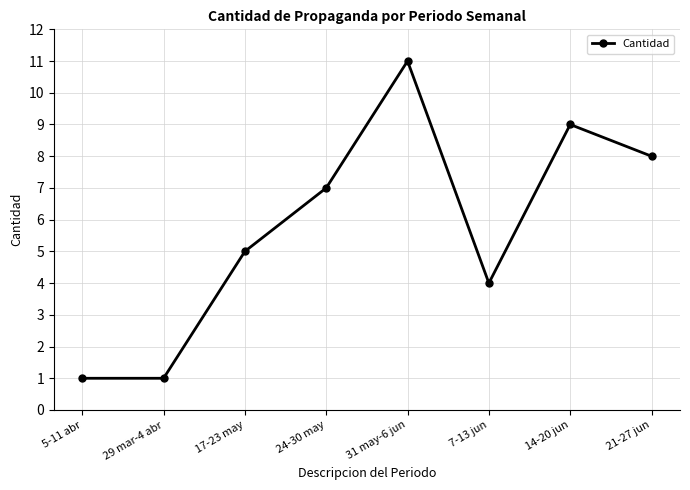

Where is the first local maximum?

31 may-6 jun